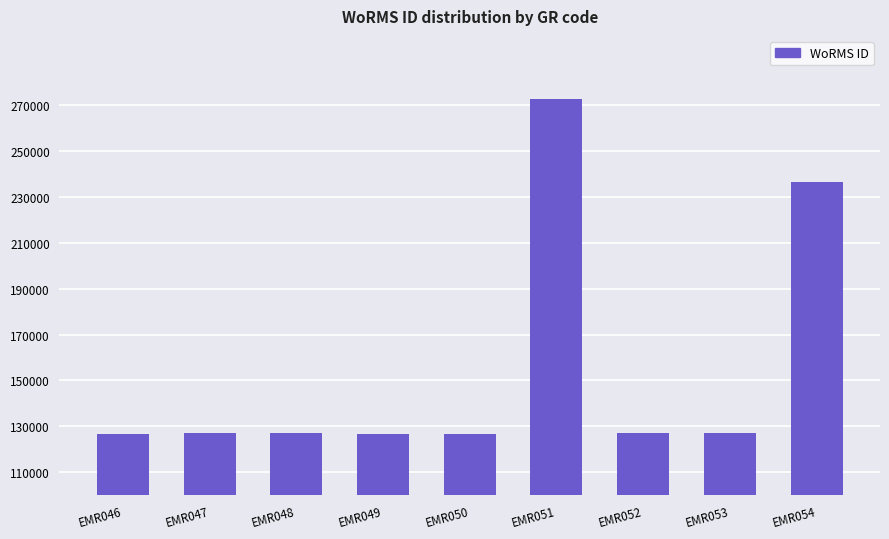

What is the smallest value displayed?

126510